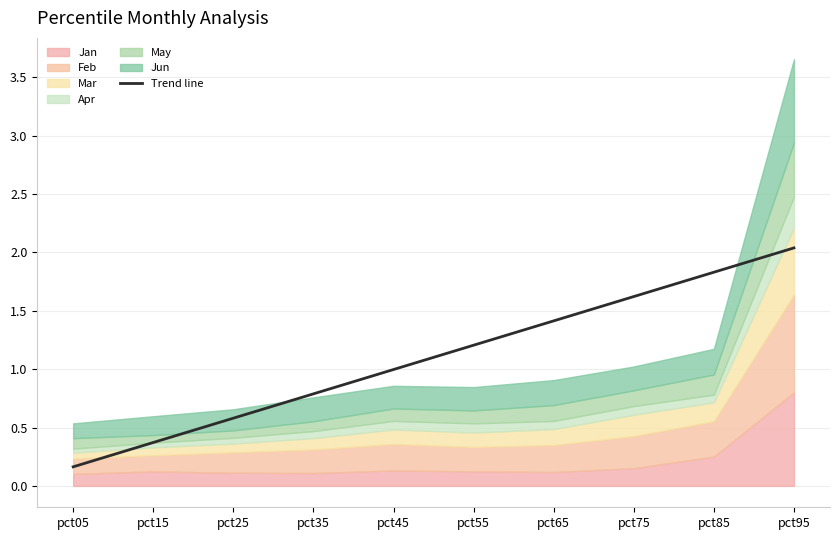

Between pct35 and pct25, which is larger?

pct35